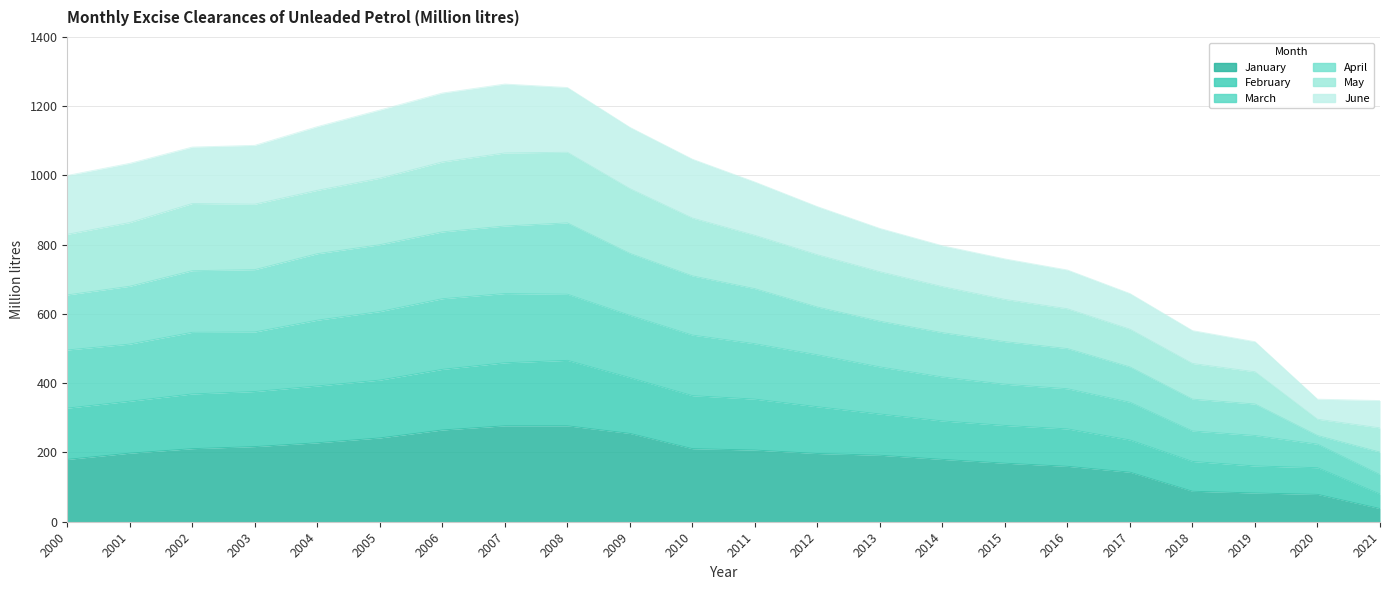

True or false: February and March intersect in this chart.

False